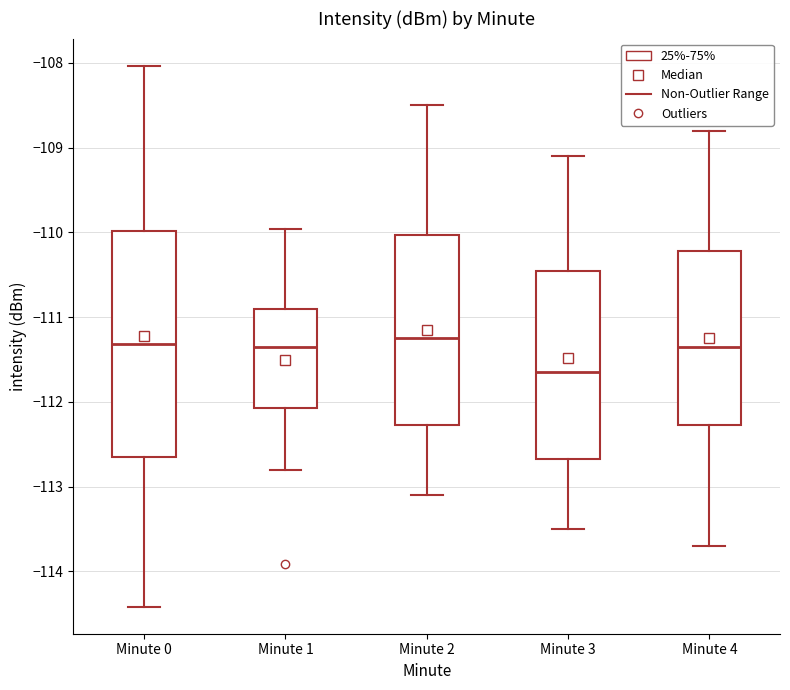

Where is the upper edge of the box for Minute 4 on the y-axis? The values are not printed on the chart, so give them approximately, as read against the axis.

-110.2